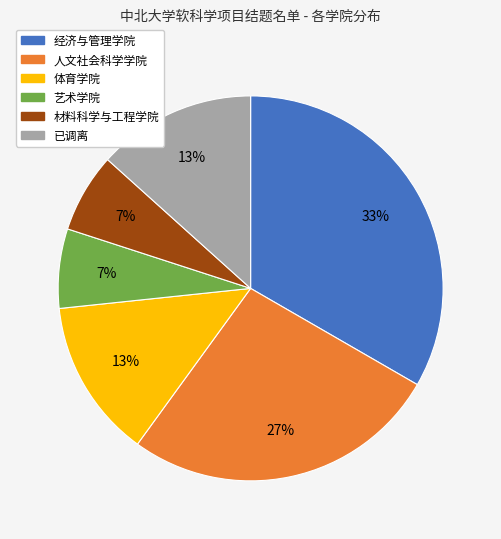

How many slices are in this pie chart?

6